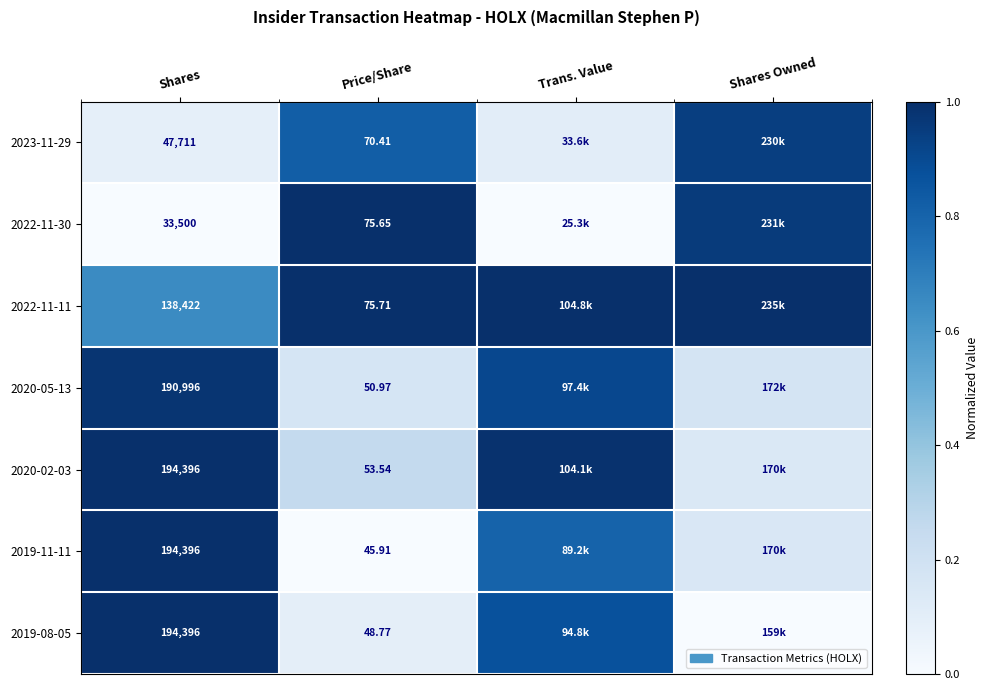

True or false: 2022-11-30 has a value of 1.6 at Price/Share.

False